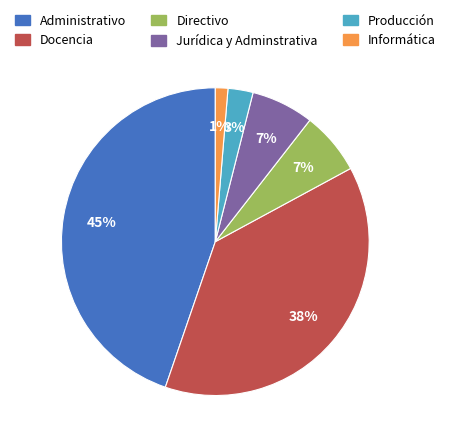

Is the sum of Administrativo and Directivo greater than half?

Yes